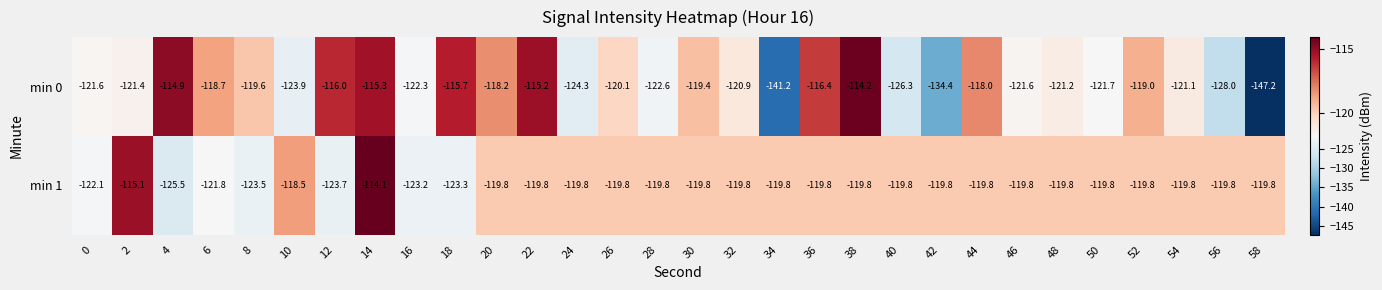

What is the approximate value of min 0 at 2?

-121.4